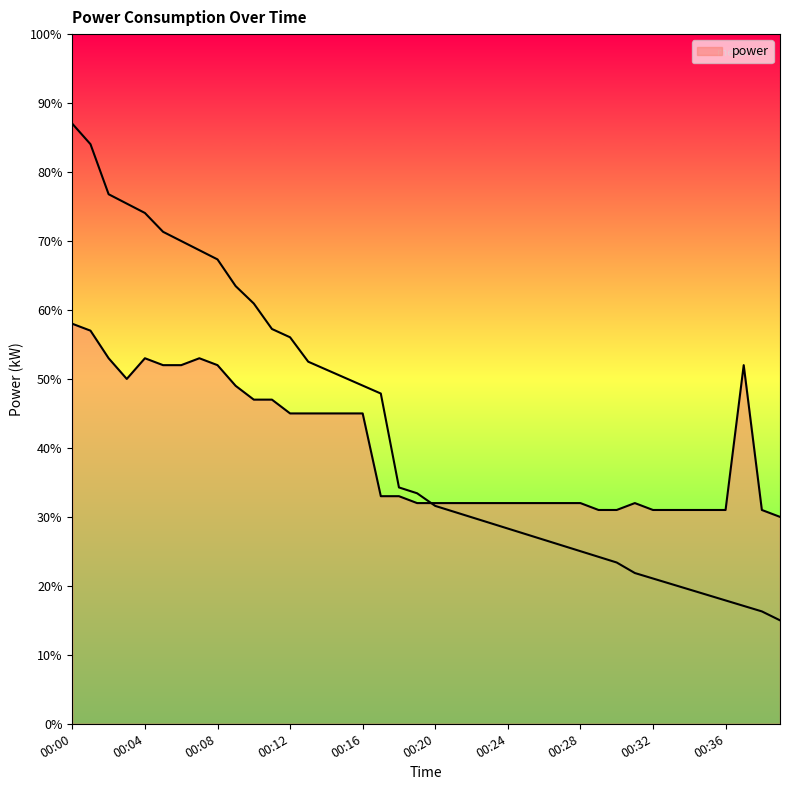

Rank the categories by value from highest to lowest.

00:00, 00:01, 00:02, 00:04, 00:07, 00:05, 00:06, 00:08, 00:37, 00:03, 00:09, 00:10, 00:11, 00:12, 00:13, 00:14, 00:15, 00:16, 00:17, 00:18, 00:19, 00:20, 00:21, 00:22, 00:23, 00:24, 00:25, 00:26, 00:27, 00:28, 00:31, 00:29, 00:30, 00:32, 00:33, 00:34, 00:35, 00:36, 00:38, 00:39